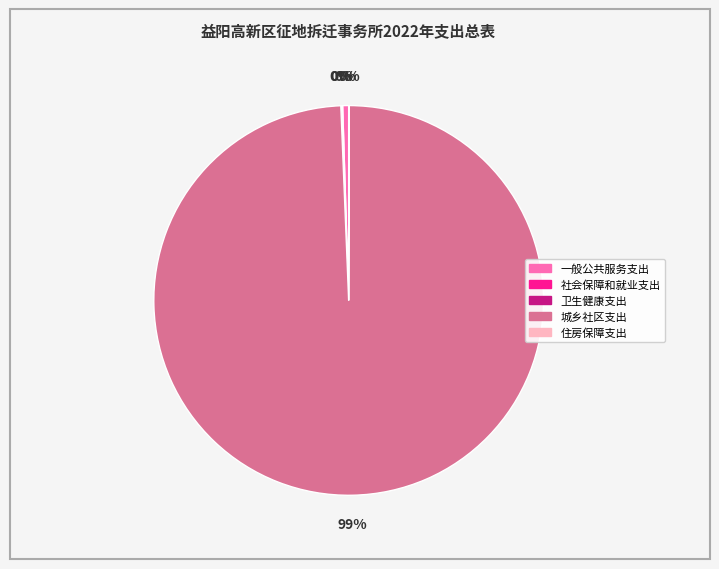

To the nearest percent, what is the combined percentage of 一般公共服务支出 and 城乡社区支出?

100%